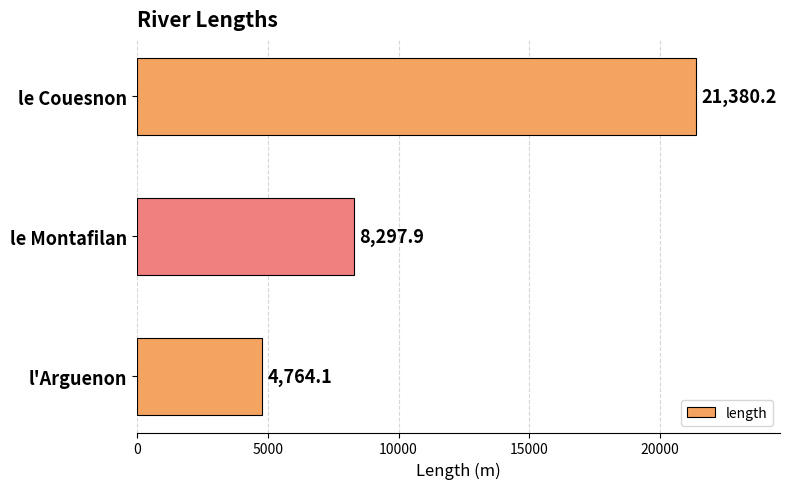

Reading bottom to top, what are all the values shown in this chart?

l'Arguenon=4764.1	le Montafilan=8297.9	le Couesnon=21380.2